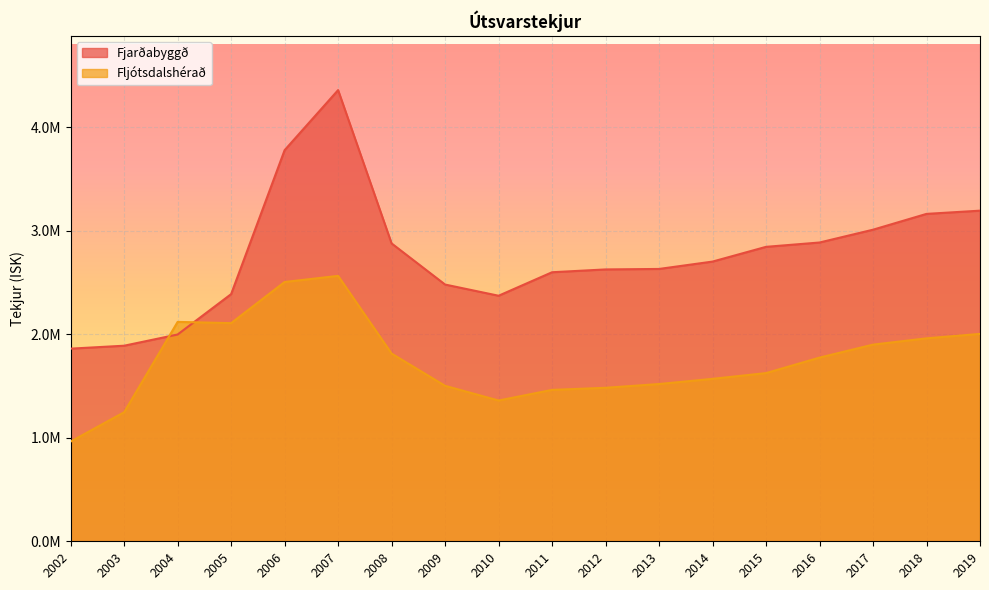

How many lines are shown in the chart?

2